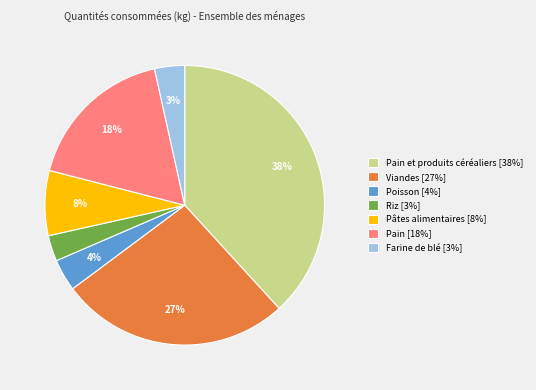

To the nearest percent, what portion does Poisson [4%] represent?

4%